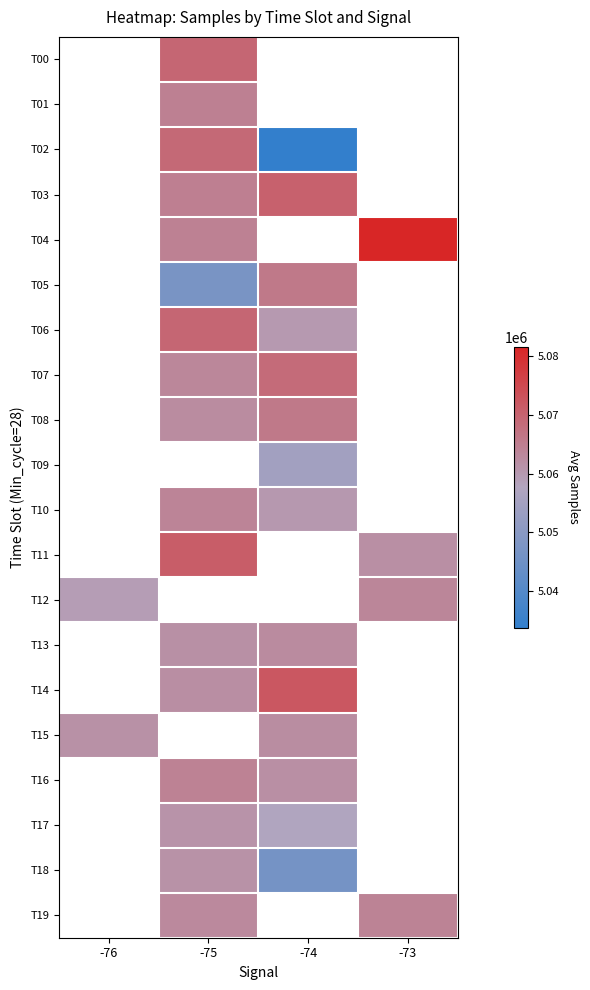

Which category has the lowest value across all series?

-74